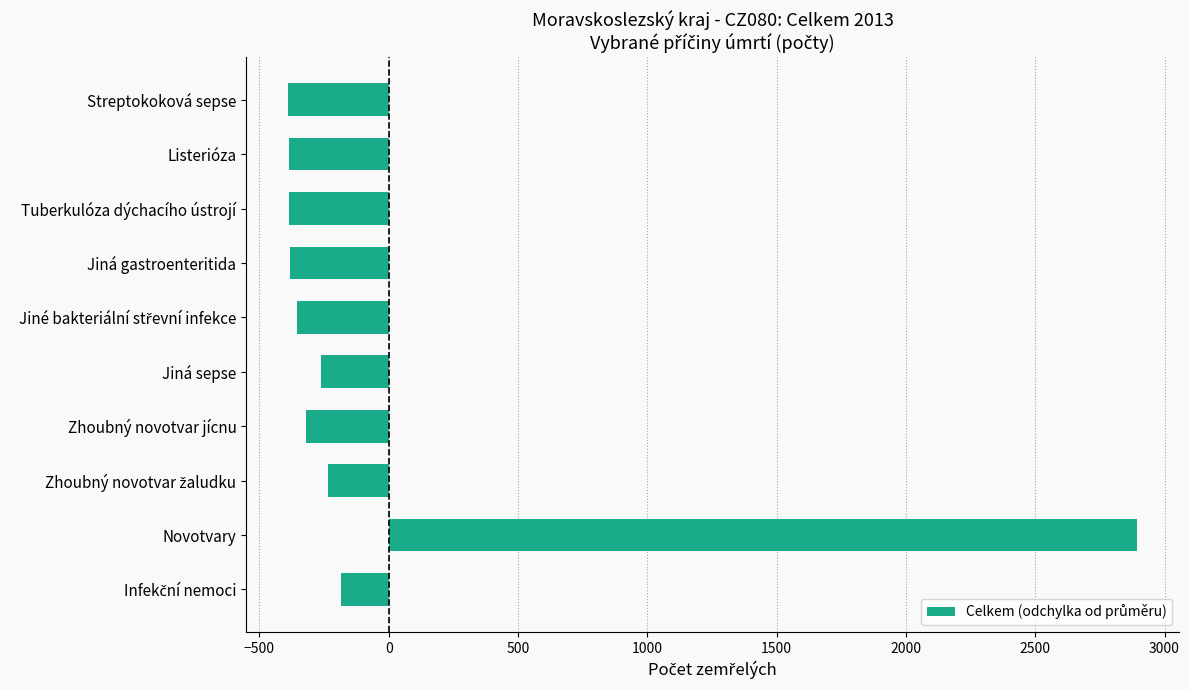

What is the change in value from Novotvary to Listerióza?

-3278.0